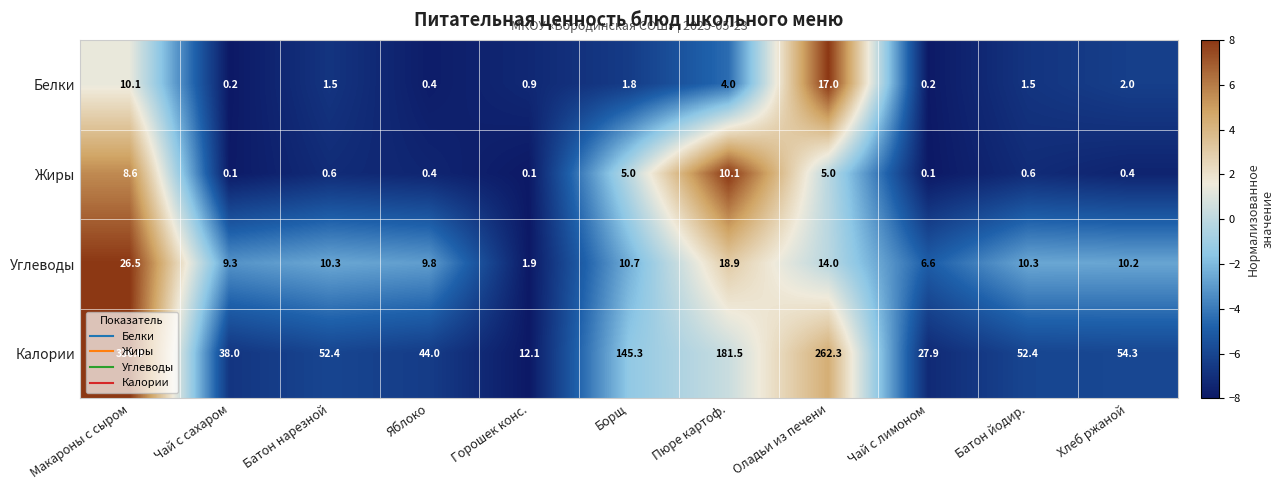

Rank the series by their maximum value, from highest to lowest.

Калории, Углеводы, Белки, Жиры